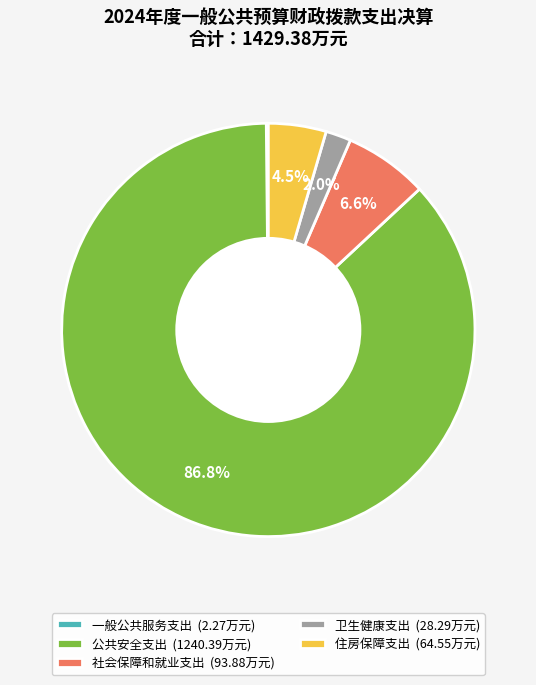

Does 公共安全支出 represent more than half of the total?

Yes